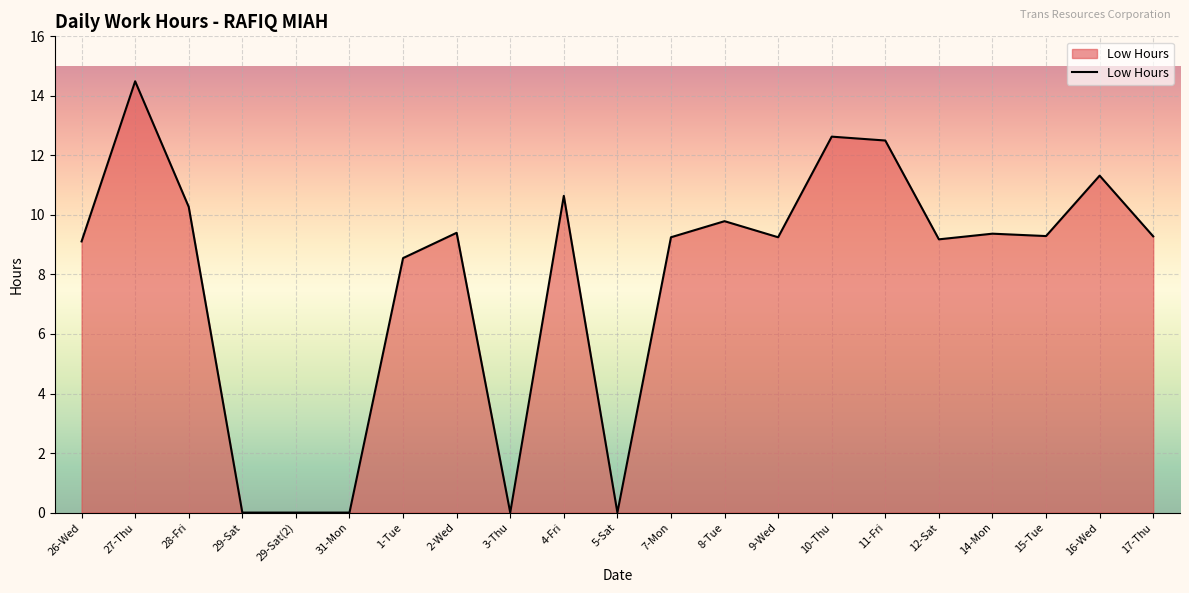

Is it true that the value at 8-Tue is 9.8?

True